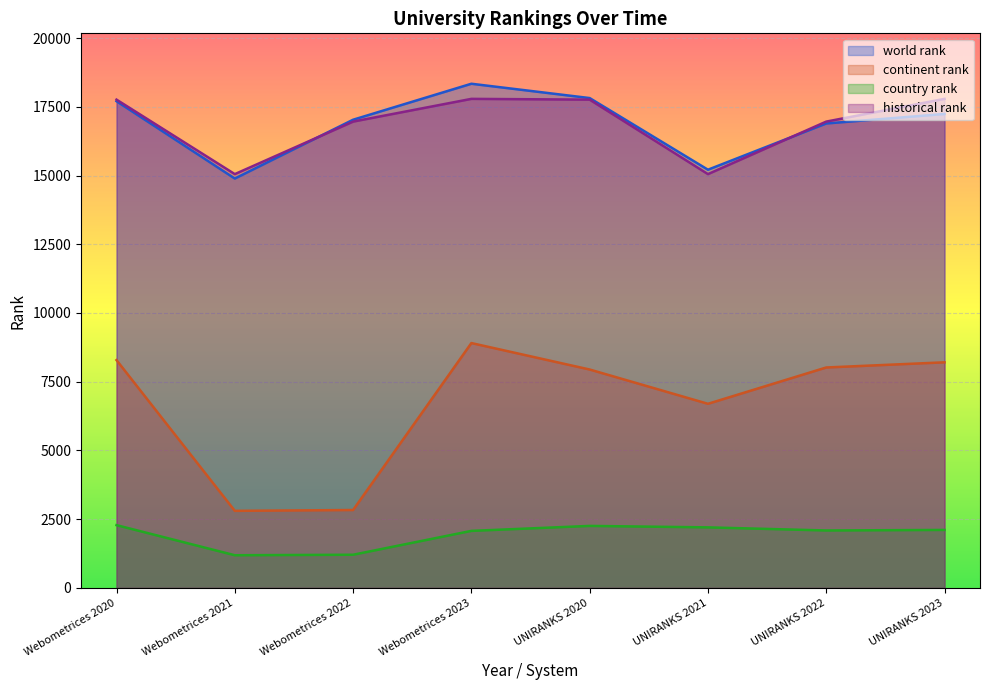

The country rank series shows 1709.6 at Webometrices 2022. True or false?

False